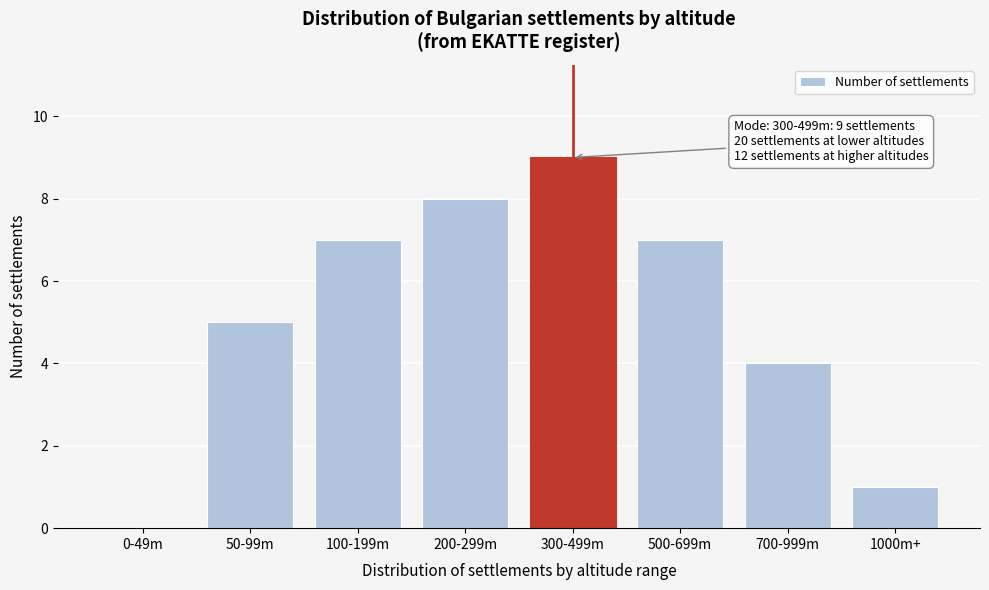

Reading left to right, what are all the values shown in this chart?

0-49m=0	50-99m=5	100-199m=7	200-299m=8	300-499m=9	500-699m=7	700-999m=4	1000m+=1